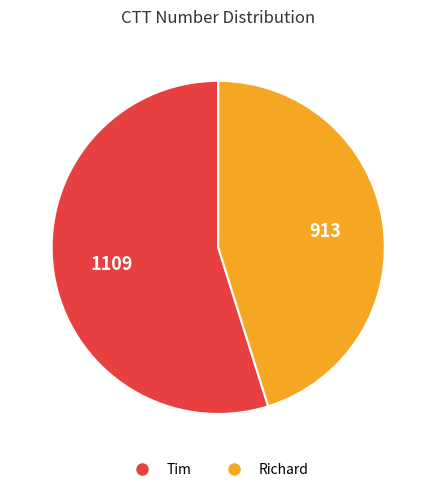

Is the sum of Tim and Richard greater than half?

Yes